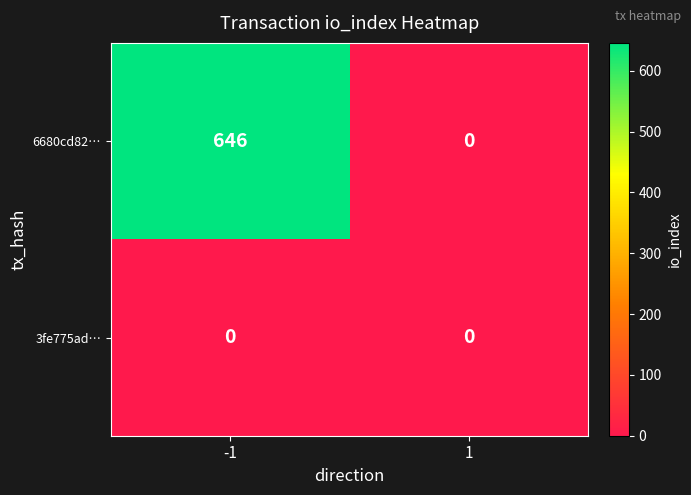

At how many categories does at least one series exceed 131?

1